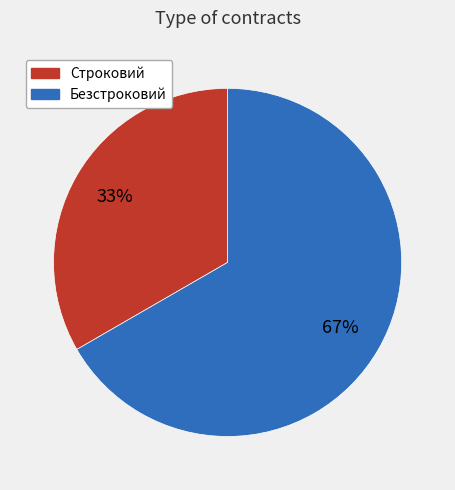

How many slices are in this pie chart?

2